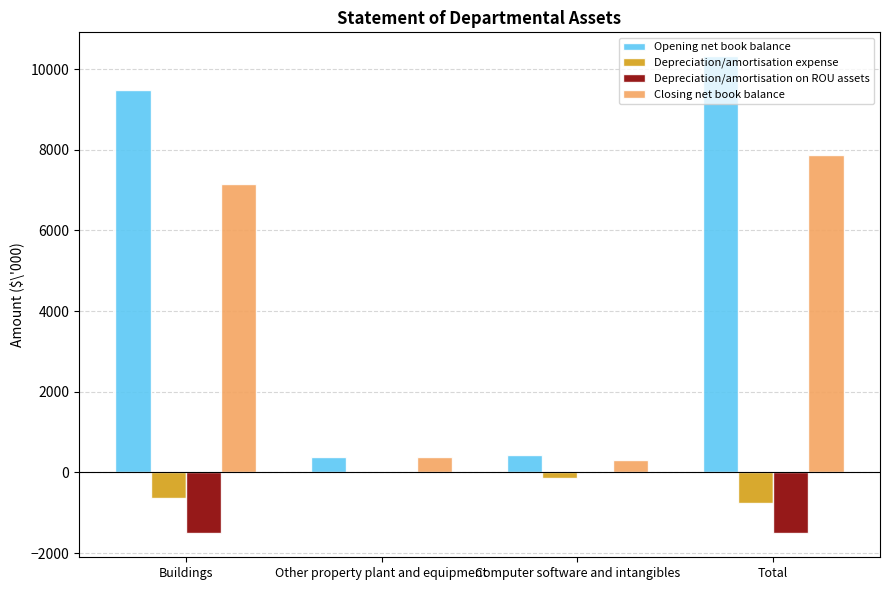

Count the Depreciation/amortisation on ROU assets values in the range -1510 to 0.

4